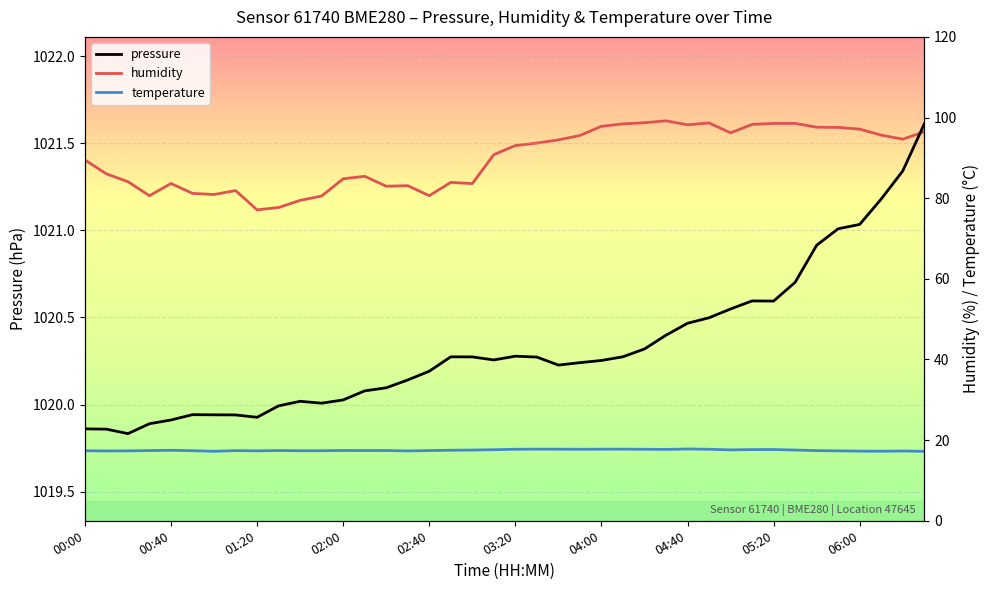

What is the maximum value shown in the chart?

1021.6